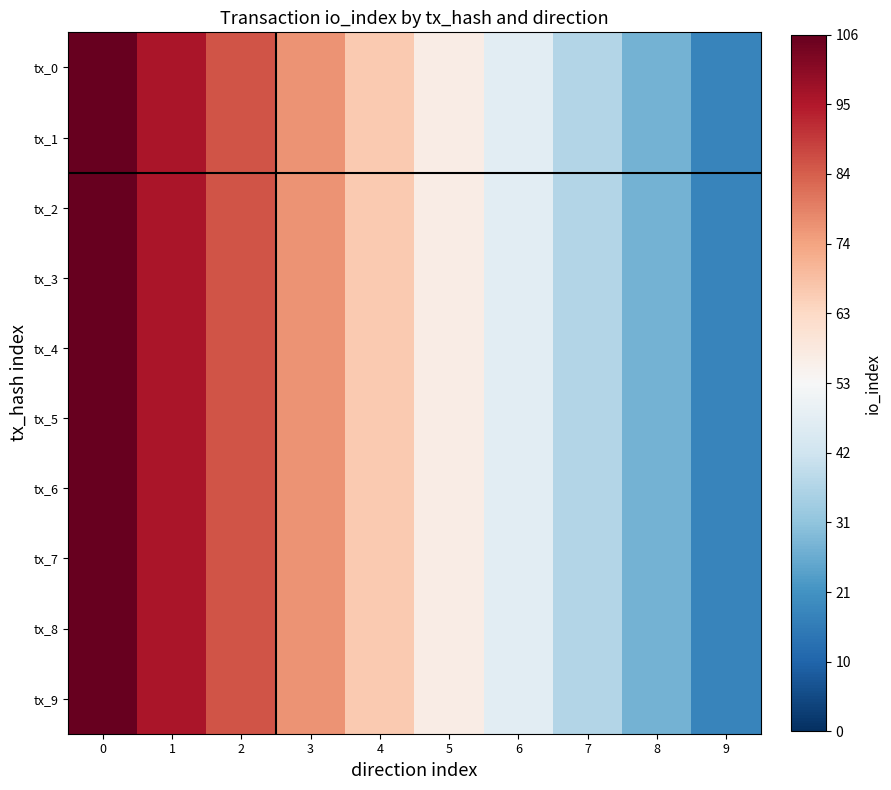

What is the greatest value displayed?

106.0